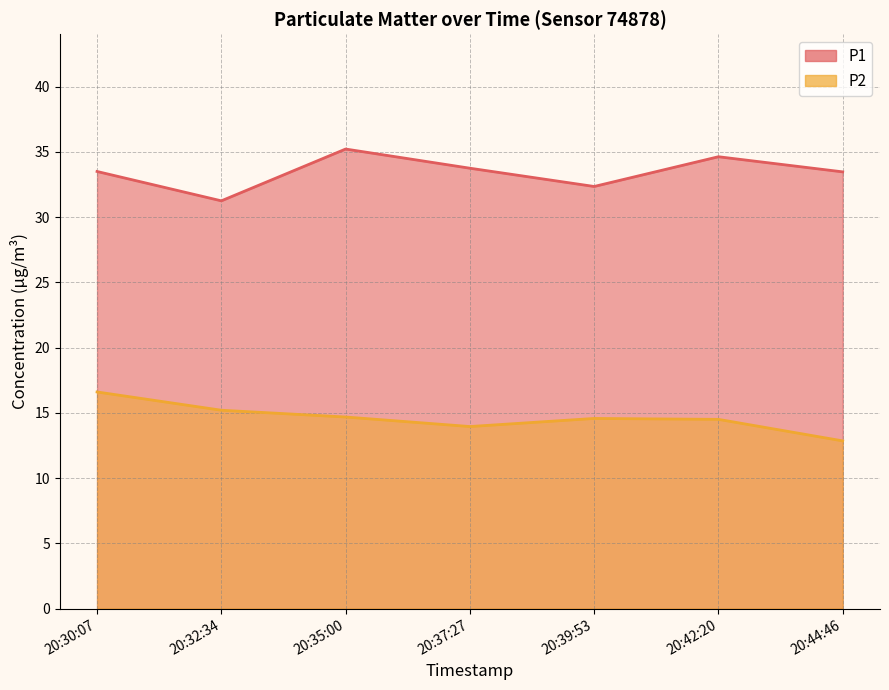

What is the approximate value of P2 at 20:39:53?

14.6